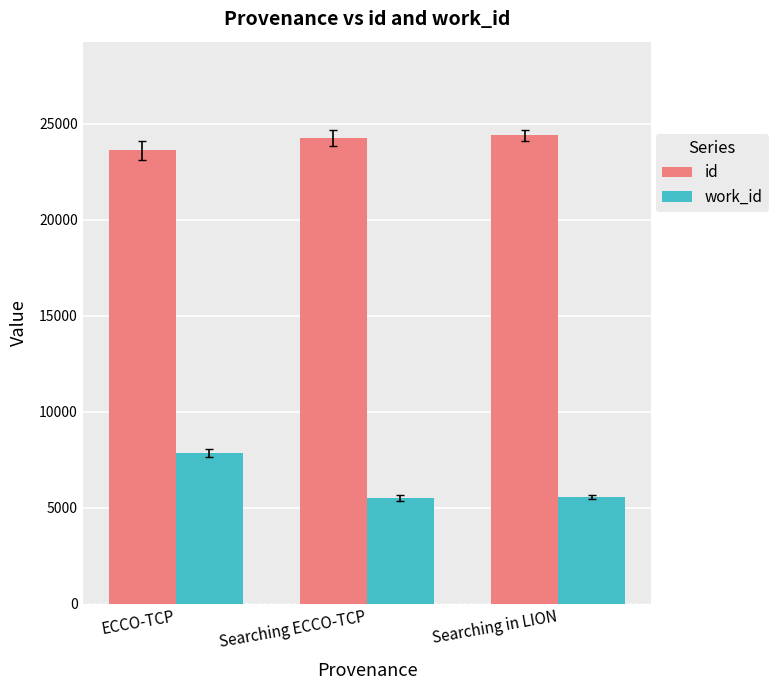

What is the highest value of the id series?

24385